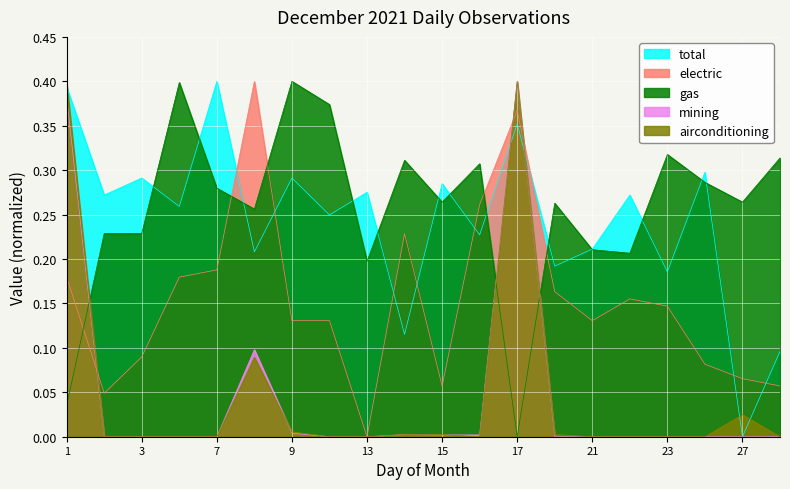

What is the sum of all total values?

4.9